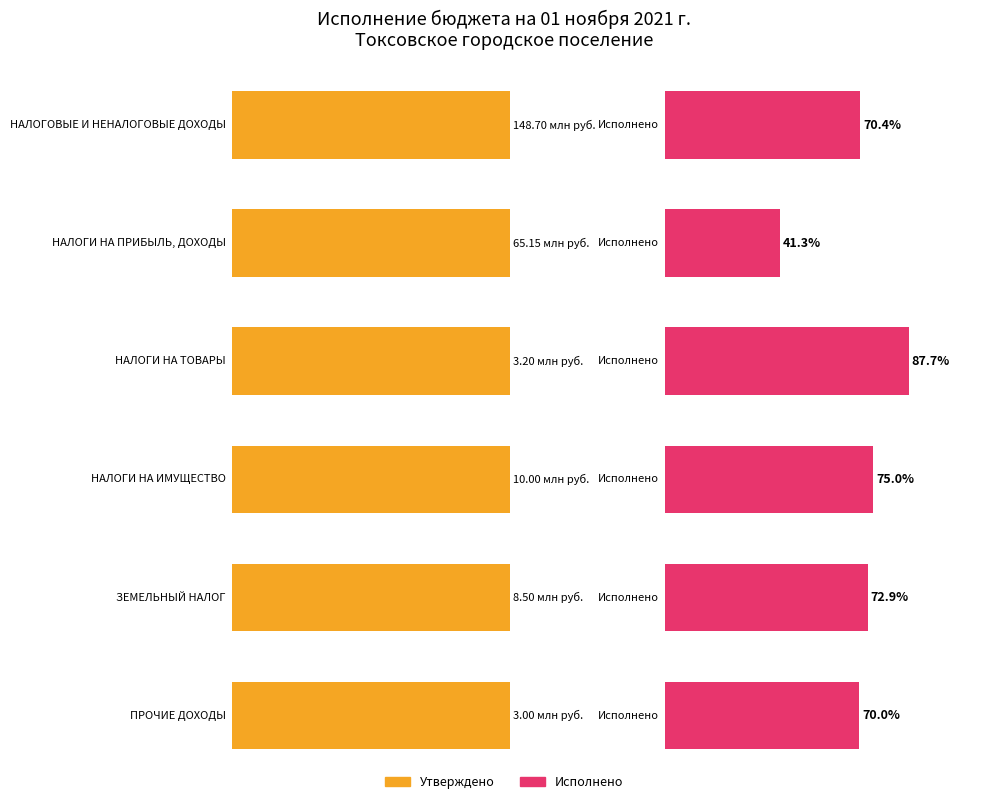

What is the total value across all series at ЗЕМЕЛЬНЫЙ НАЛОГ?

14700000.0